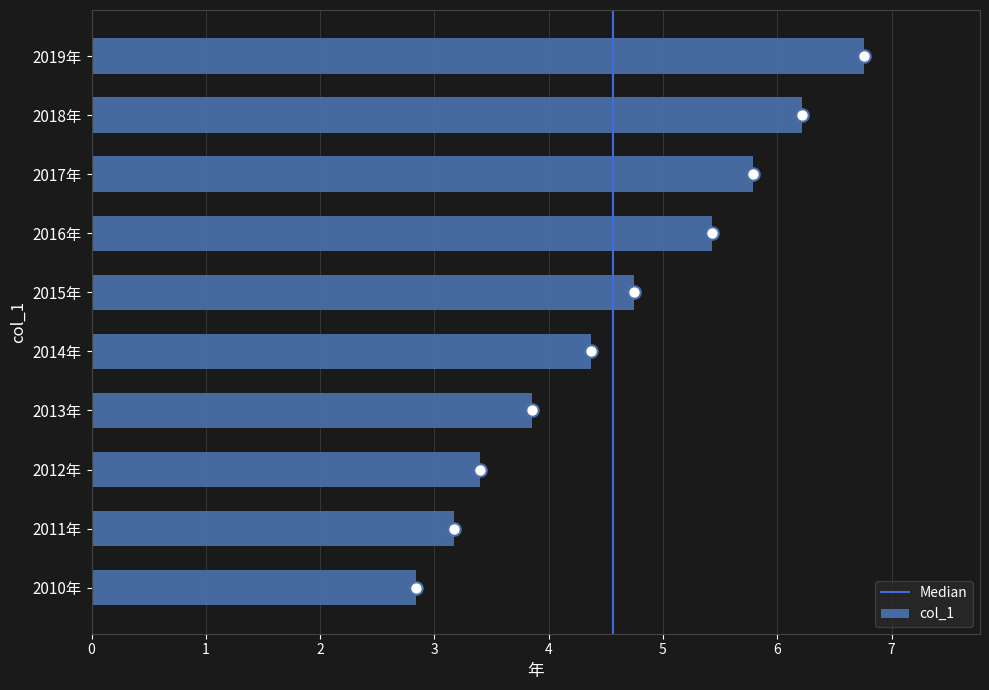

What is the change in value from 2012年 to 2015年?

+1.4